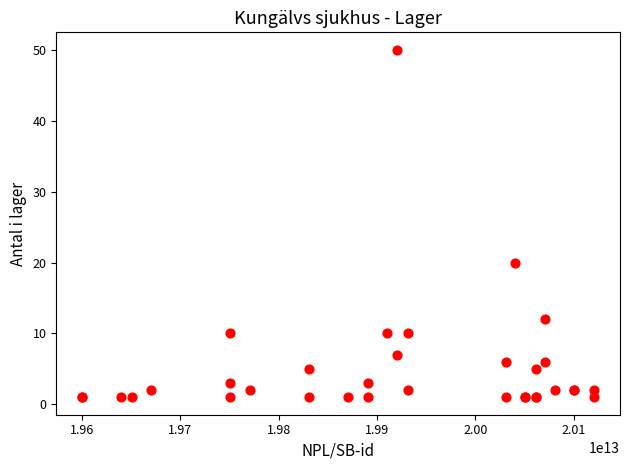

What Y value in the scatter plot is closest to 25?

20